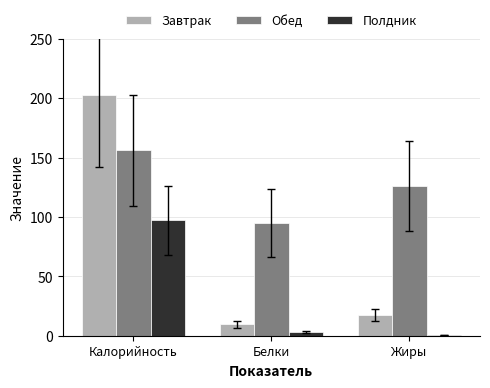

Is it true that Завтрак equals 83.1 at Калорийность?

False